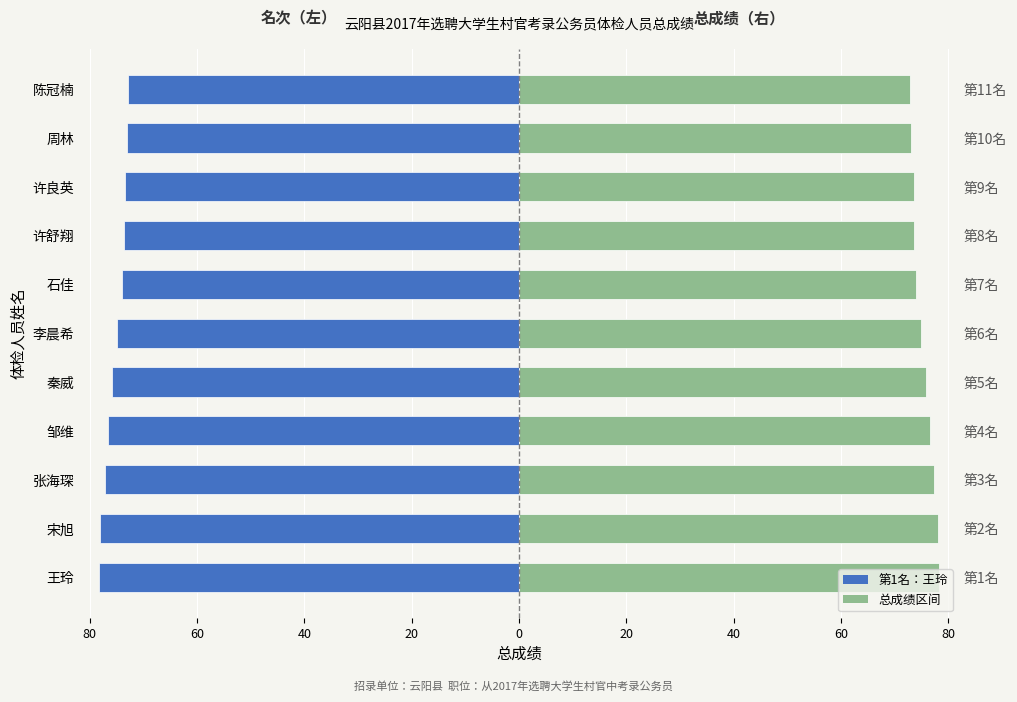

Read the 总成绩 value at 陈冠楠.

72.9